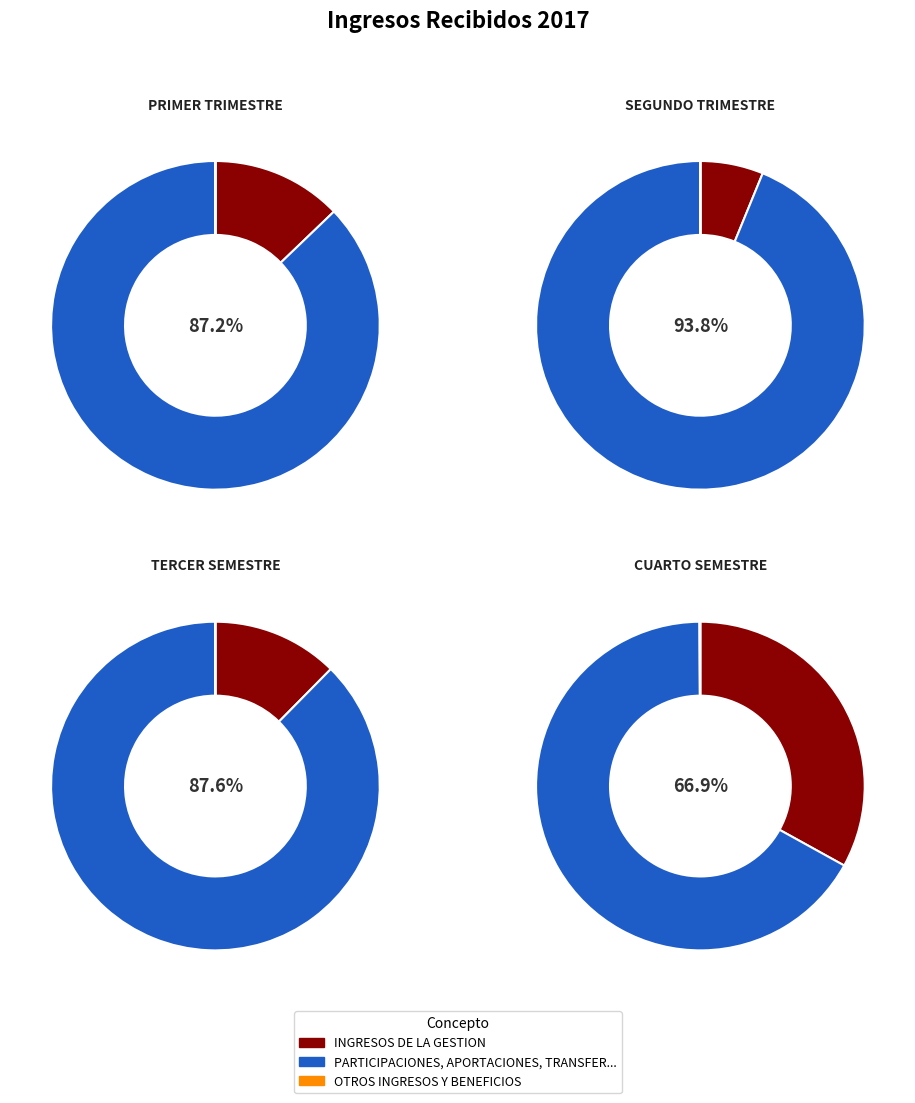

To the nearest percent, what percentage of the pie is TERCER SEMESTRE?

25%